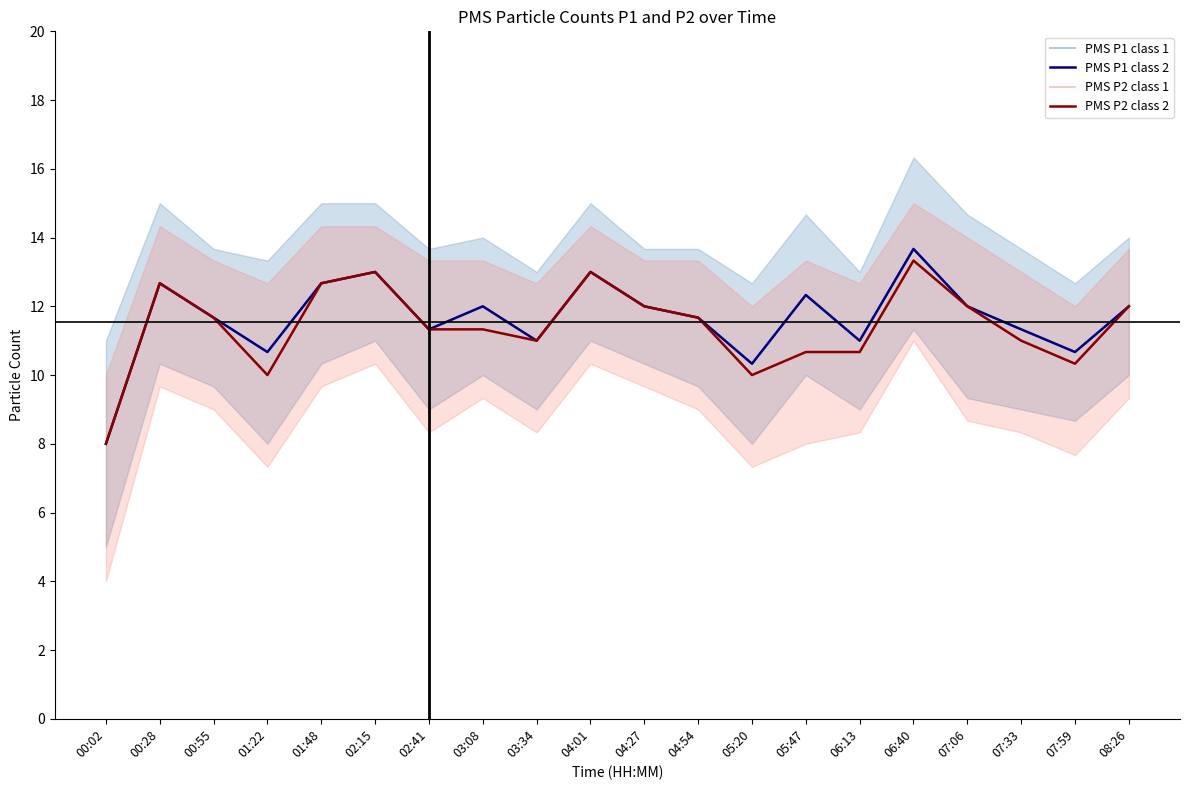

The PMS P1 class 2 series shows 21.4 at 05:47. True or false?

False